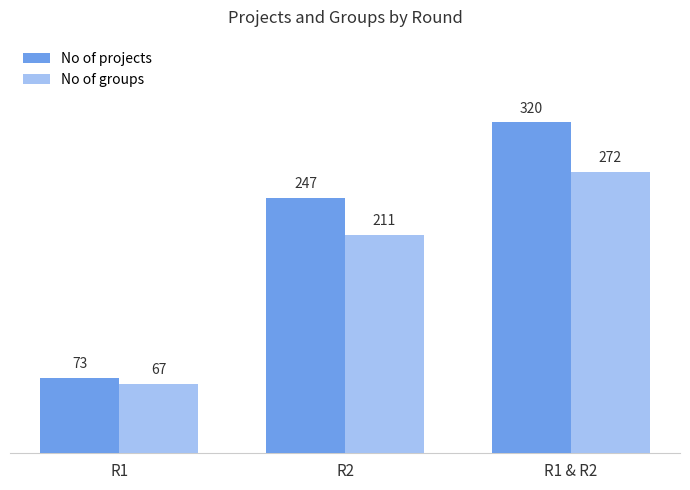

Which series has the widest spread of values?

No of projects